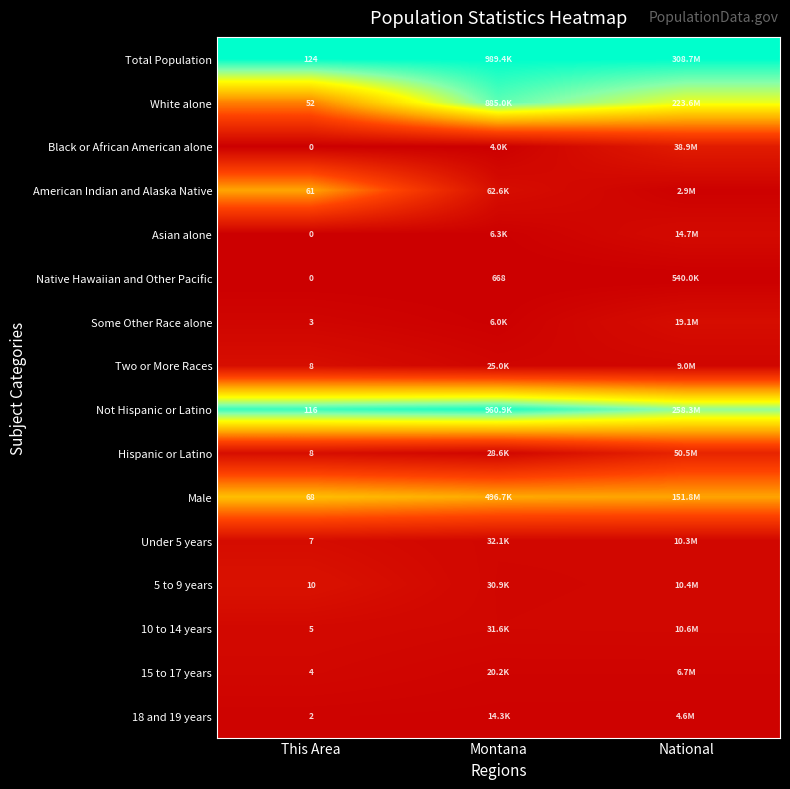

Is the value of 15 to 17 years at National greater than the value of Two or More Races at National?

No